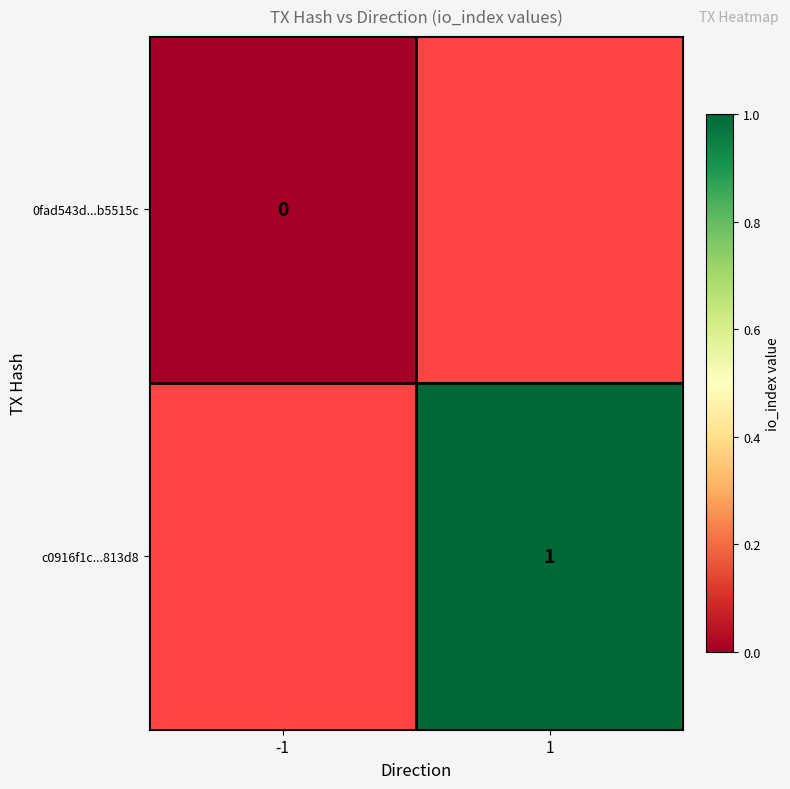

How many data points does each series have?

2